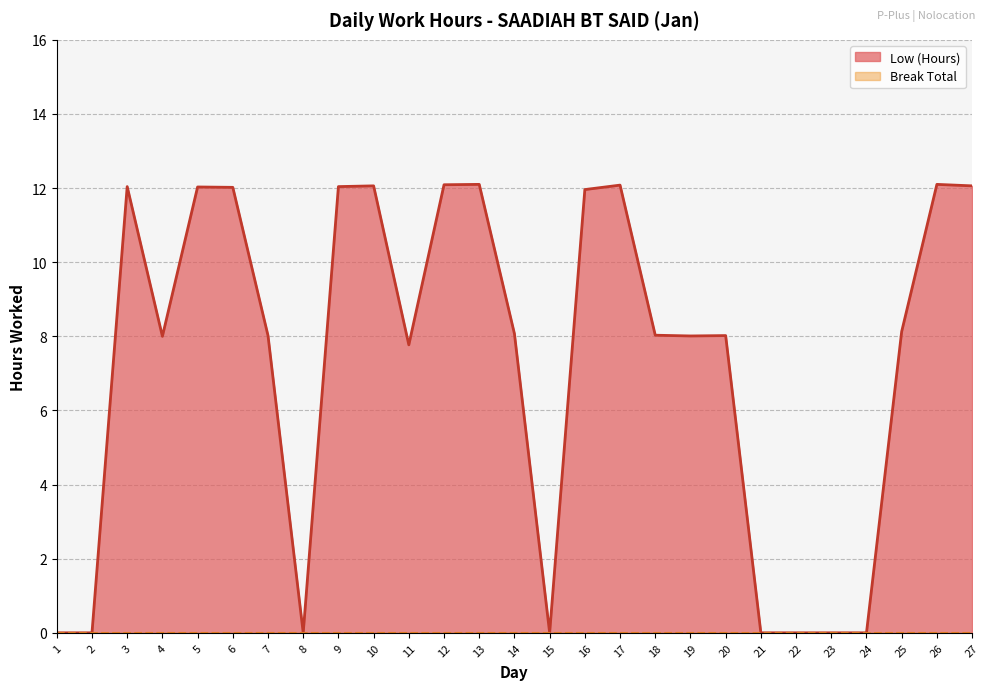

Reading left to right, transcribe all the data shown in this chart.

0.0	0.0	12.0	8.0	12.0	12.0	8.0	0.0	12.0	12.1	7.8	12.1	12.1	8.1	0.0	12.0	12.1	8.0	8.0	8.0	0.0	0.0	0.0	0.0	8.1	12.1	12.1